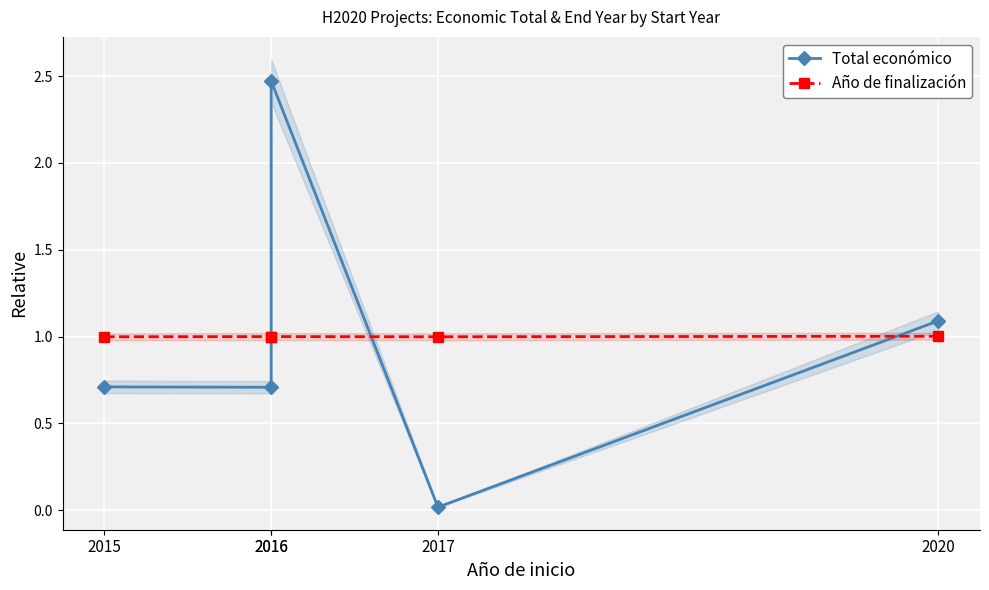

True or false: Año de finalización has more than 1 points higher than both neighbors.

False